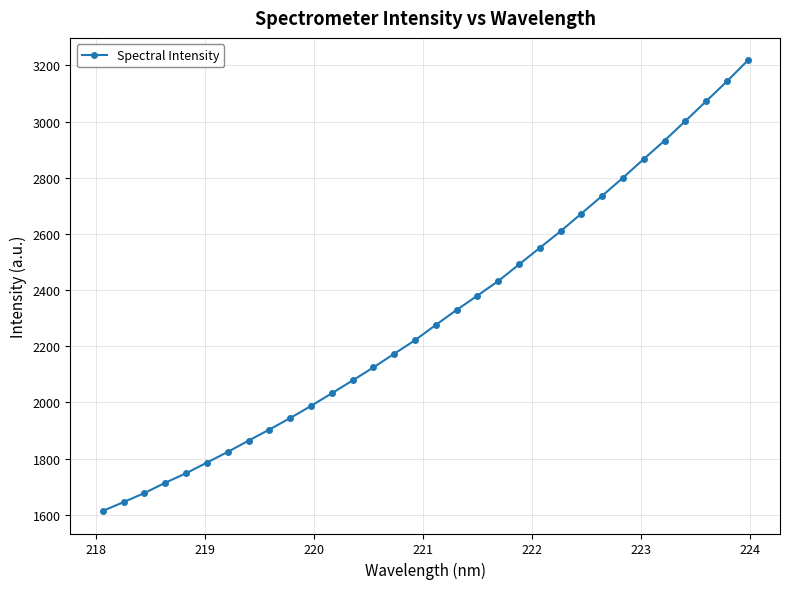

What is the average value?

2307.8